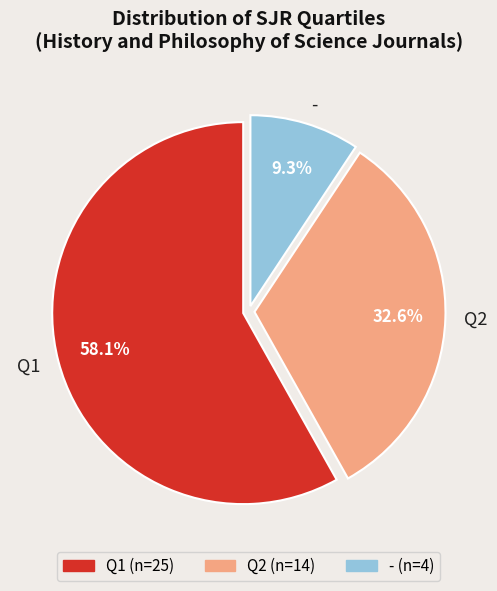

What percentage is the Q2 slice, to the nearest percent?

33%